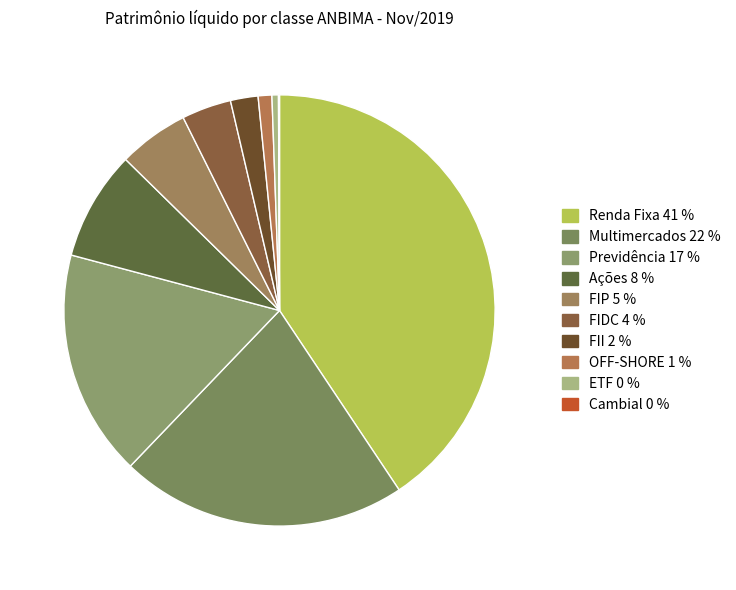

Which slice is the largest?

Renda Fixa